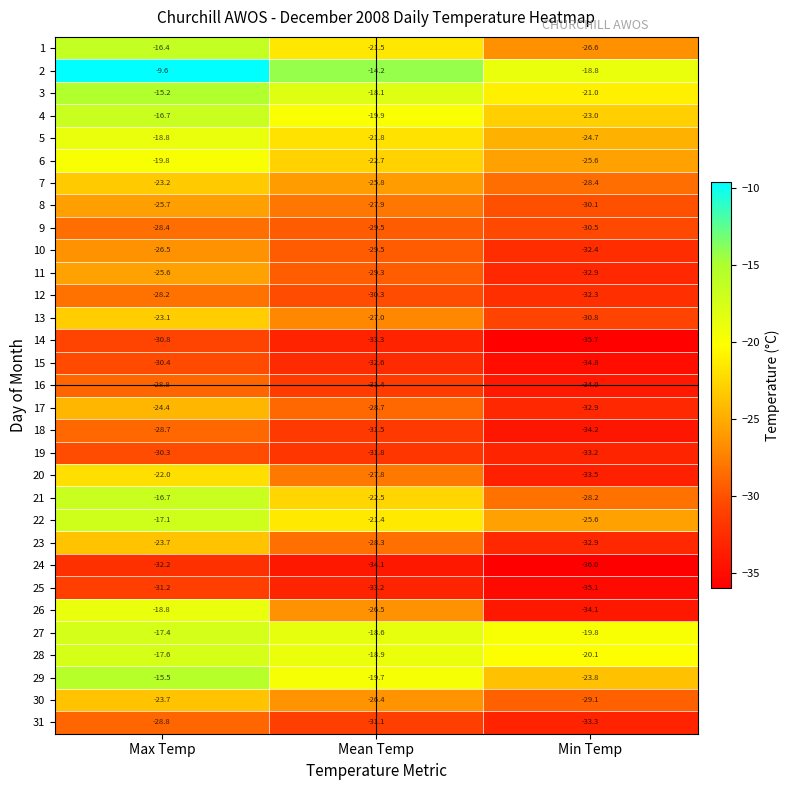

What is the total value across all series at Max Temp?

-715.3